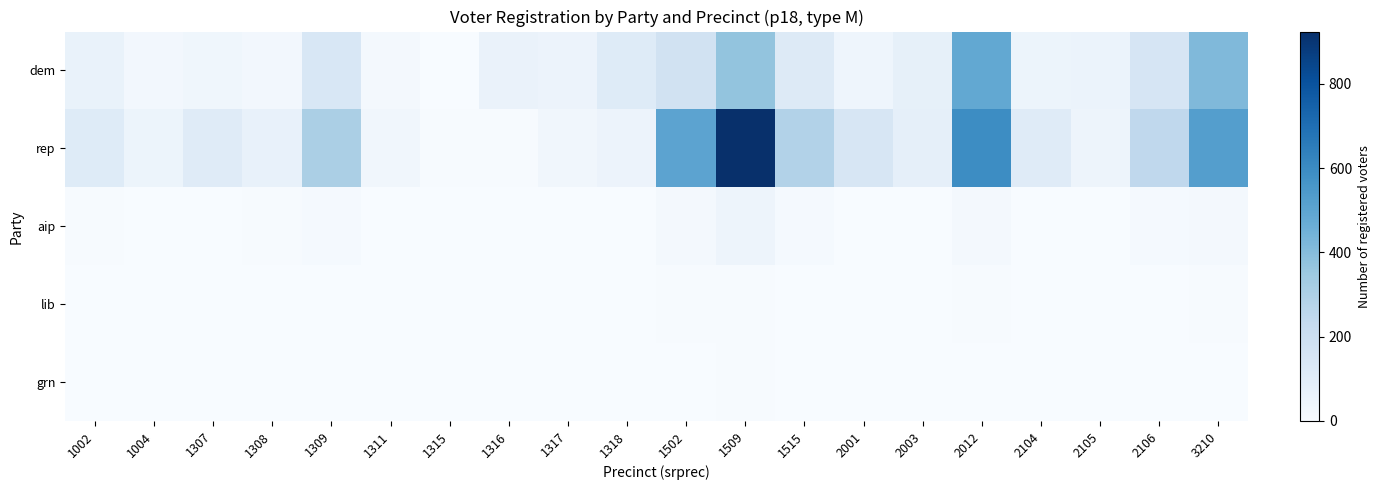

Reading right to left, transcribe all the data shown in this chart.

dem: 3210=412	2106=154	2105=57	2104=49	2012=485	2003=76	2001=43	1515=121	1509=369	1502=178	1318=113	1317=51	1316=60	1315=3	1311=21	1309=143	1308=25	1307=36	1004=24	1002=64
rep: 3210=524	2106=249	2105=46	2104=110	2012=593	2003=83	2001=149	1515=287	1509=924	1502=504	1318=52	1317=32	1316=7	1315=5	1311=29	1309=309	1308=72	1307=109	1004=48	1002=114
aip: 3210=20	2106=12	2105=3	2104=3	2012=21	2003=2	2001=3	1515=14	1509=45	1502=18	1318=3	1317=1	1316=0	1315=0	1311=0	1309=14	1308=4	1307=2	1004=2	1002=4
lib: 3210=4	2106=2	2105=0	2104=0	2012=7	2003=3	2001=0	1515=1	1509=7	1502=4	1318=1	1317=1	1316=0	1315=0	1311=0	1309=2	1308=0	1307=3	1004=0	1002=0
grn: 3210=2	2106=0	2105=0	2104=1	2012=2	2003=0	2001=2	1515=1	1509=4	1502=2	1318=0	1317=0	1316=0	1315=0	1311=0	1309=0	1308=1	1307=0	1004=0	1002=0